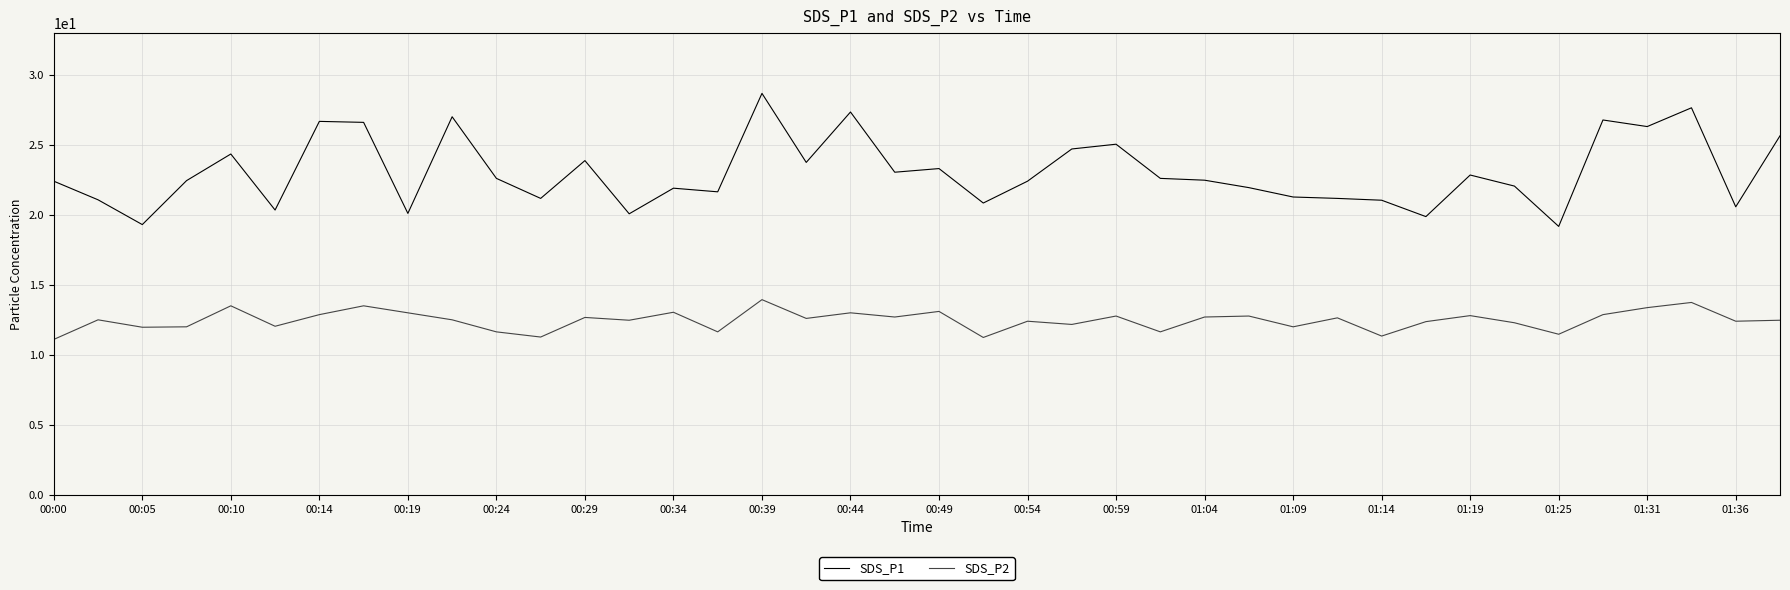

True or false: SDS_P2 and SDS_P1 cross at least once.

False